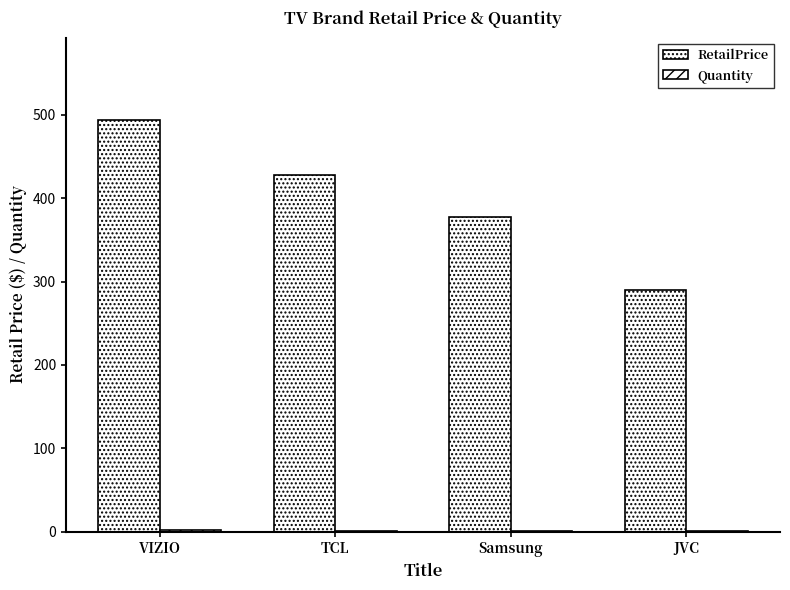

How many distinct data groups are displayed?

2